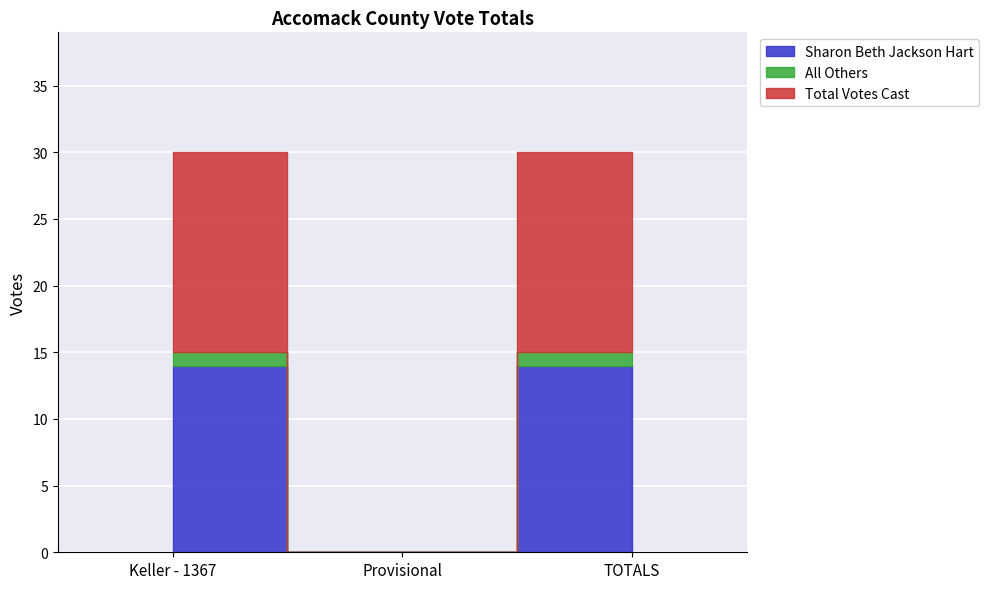

Count the All Others values in the range 0 to 1.

3